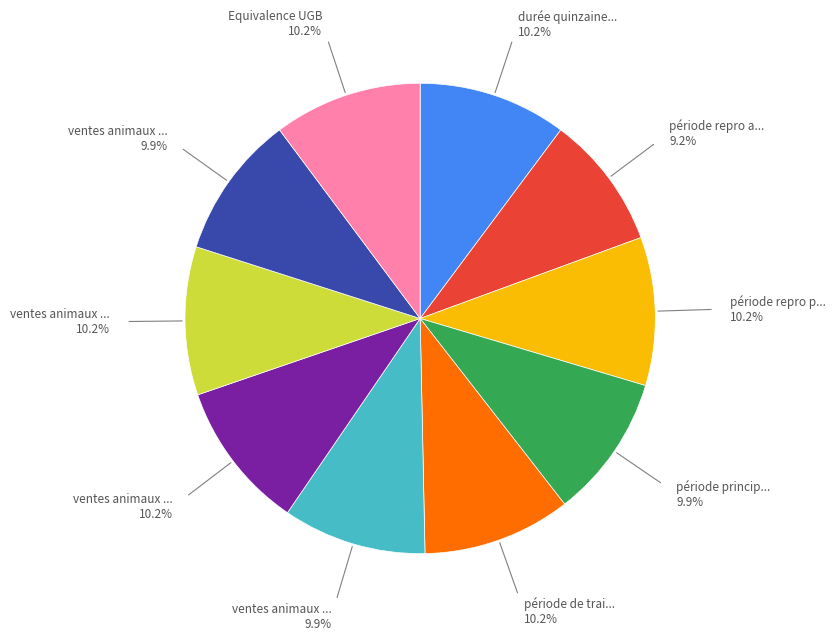

Is there any slice that represents more than half of the pie?

No